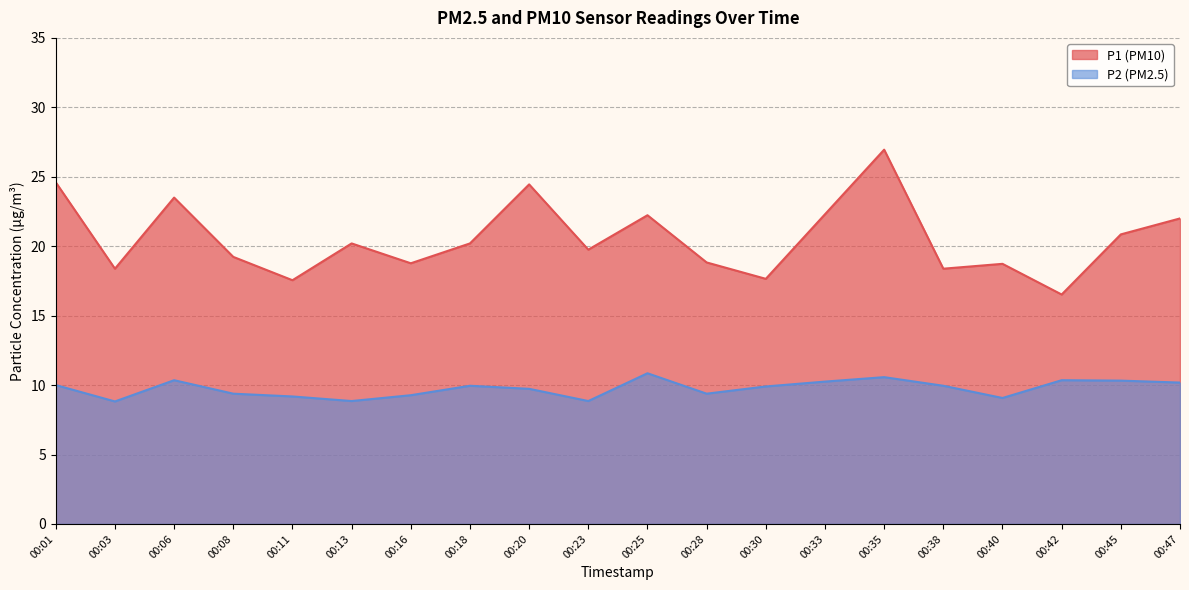

At 00:28, list the series in order from largest to smallest.

P1, P2